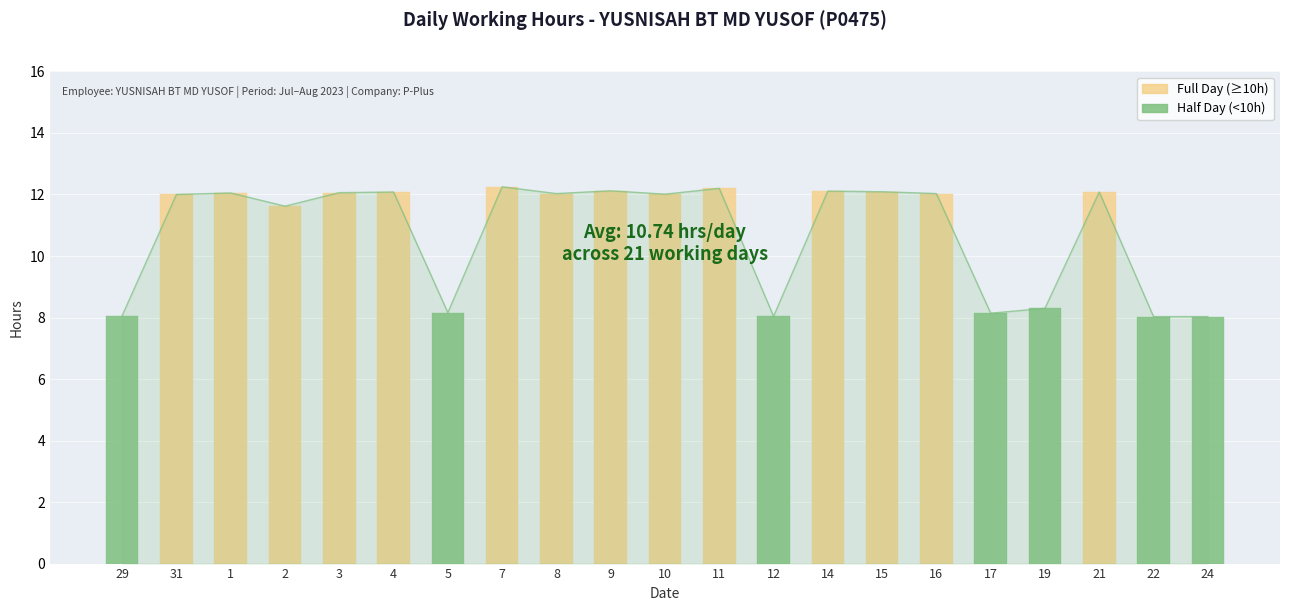

Reading right to left, what are all the values shown in this chart?

24=8.0	22=8.0	21=12.1	19=8.3	17=8.1	16=12.0	15=12.1	14=12.1	12=8.0	11=12.2	10=12.0	9=12.1	8=12.0	7=12.2	5=8.2	4=12.1	3=12.1	2=11.6	1=12.1	31=12.0	29=8.1